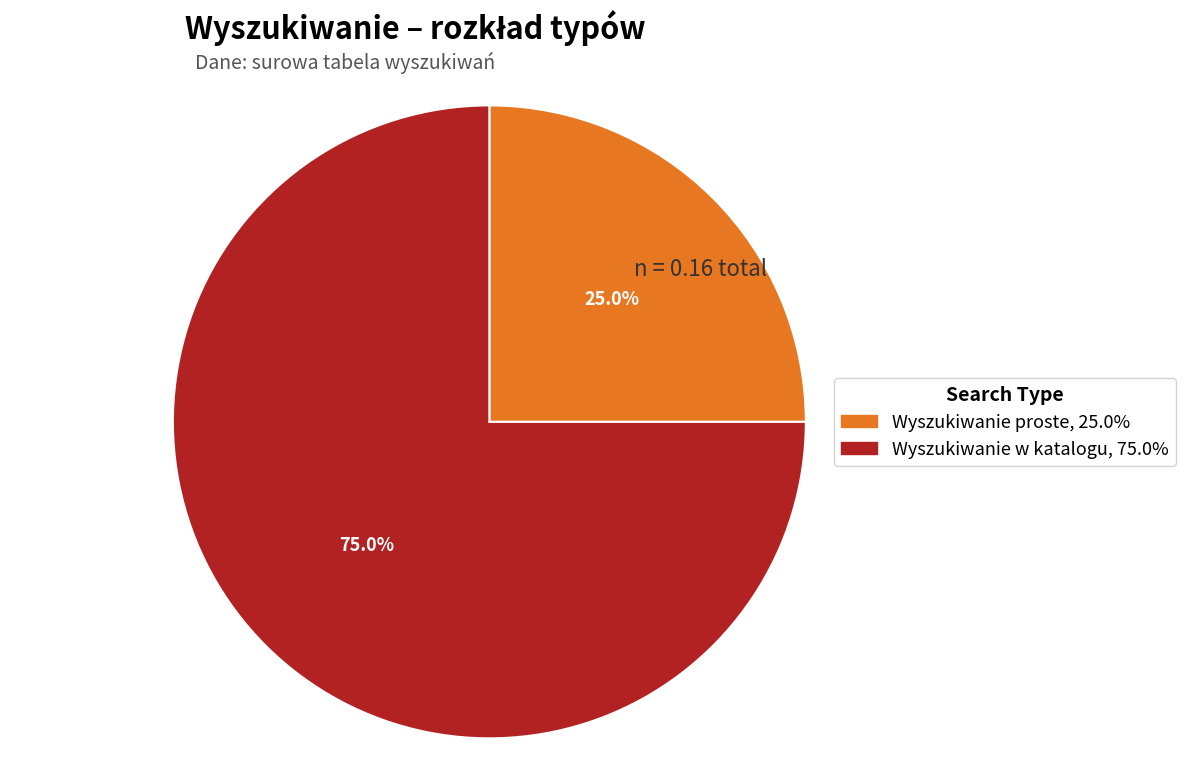

What is the smallest slice in the pie chart?

Wyszukiwanie proste